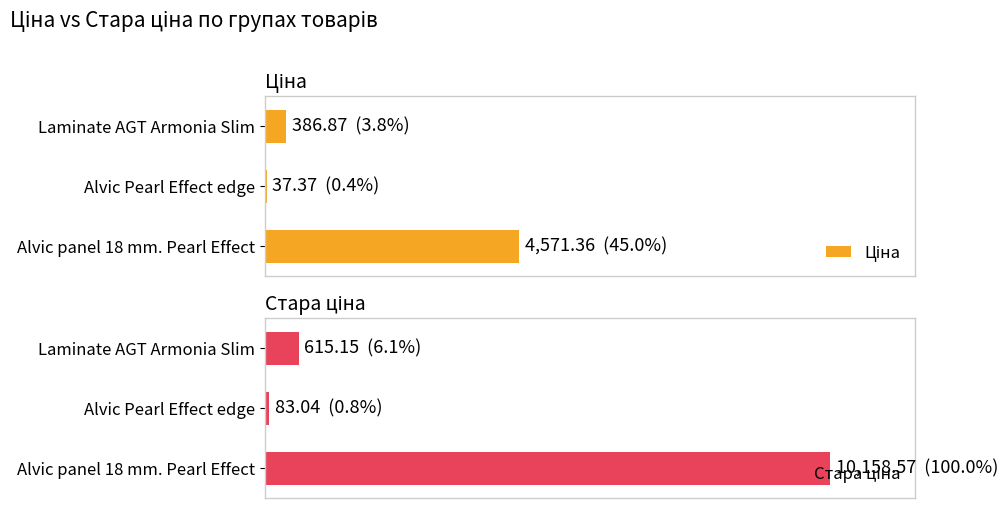

What is the average value of the Стара ціна series?

3618.9